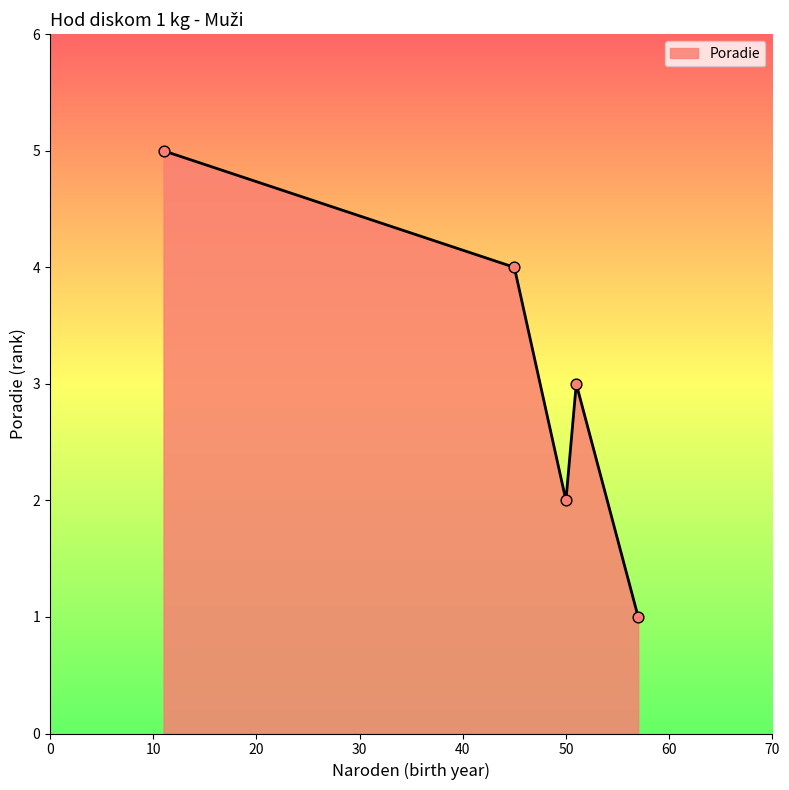

How many interior local peaks (higher than both neighbors) does the data have?

1